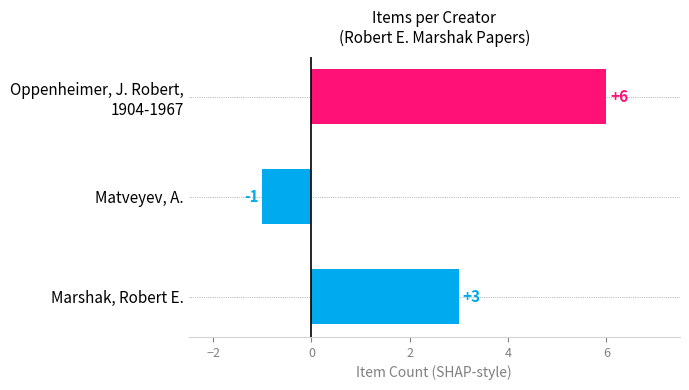

The value at Marshak, Robert E. is 3. True or false?

True